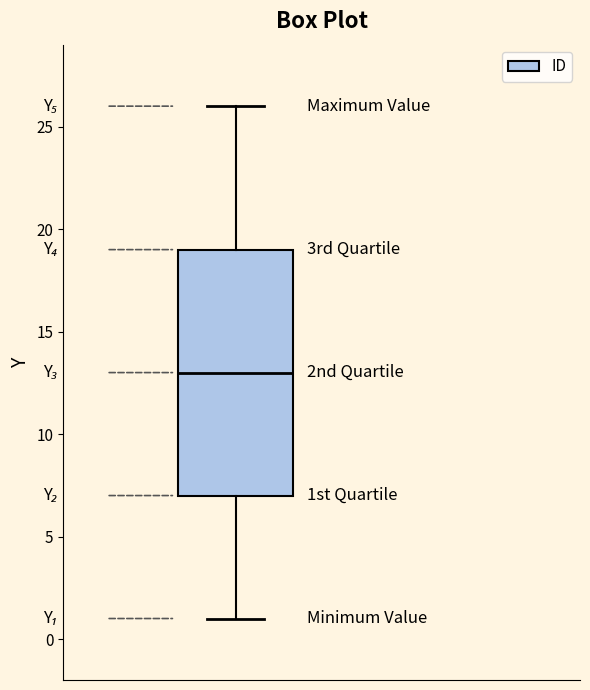

Read this box plot against the y-axis: the position of the median line, the range covered by the box, and the ends of both whiskers. The values are not printed on the chart, so give them approximately, as read against the axis.

median 13, box 7 to 19, whiskers 1 to 26